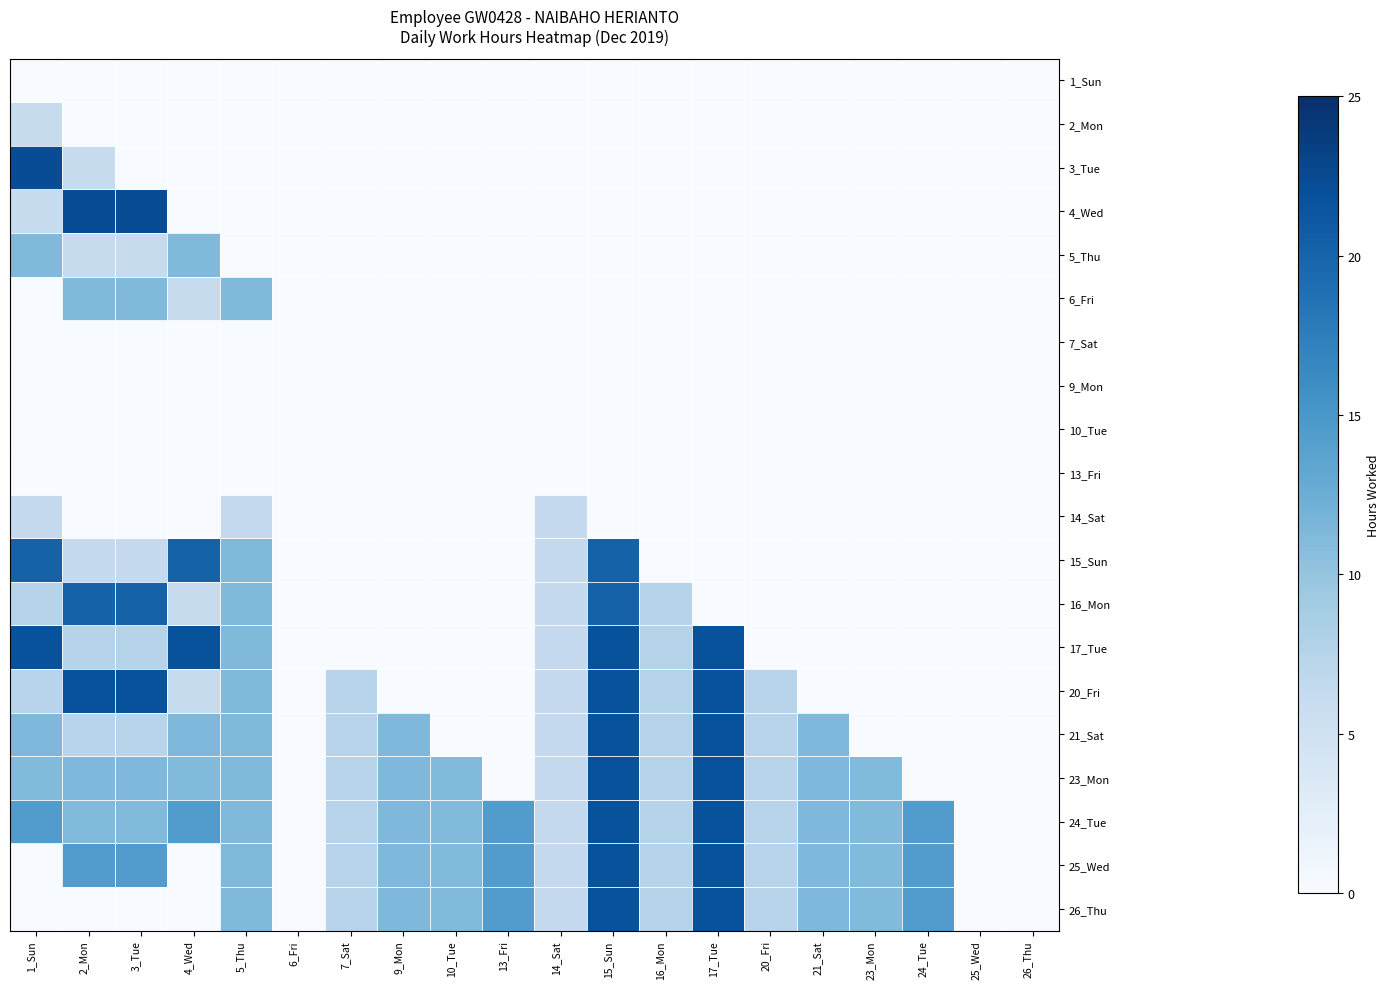

Which has a higher value, 17_Tue or 24_Tue?

17_Tue